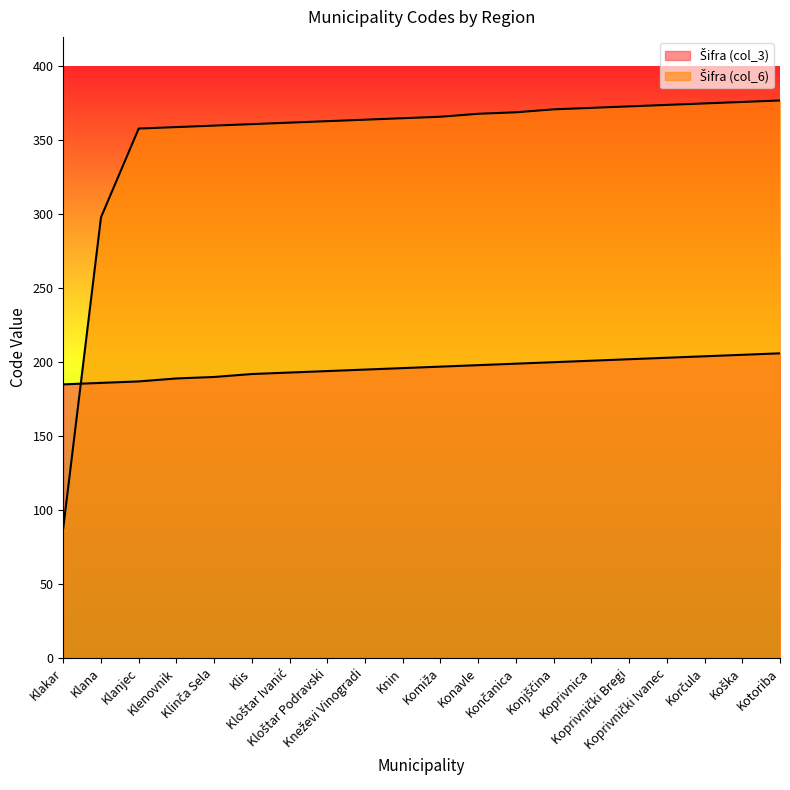

Between Klana and Konavle, which series saw the biggest shift?

Šifra (col_6)